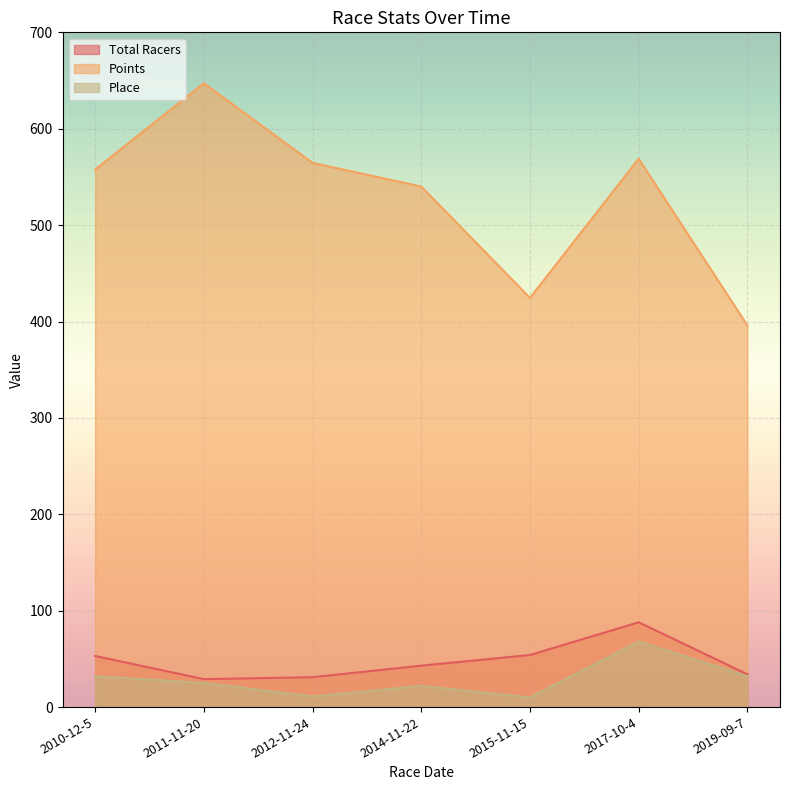

Rank the categories by Total Racers value from highest to lowest.

2017-10-4, 2015-11-15, 2010-12-5, 2014-11-22, 2019-09-7, 2012-11-24, 2011-11-20